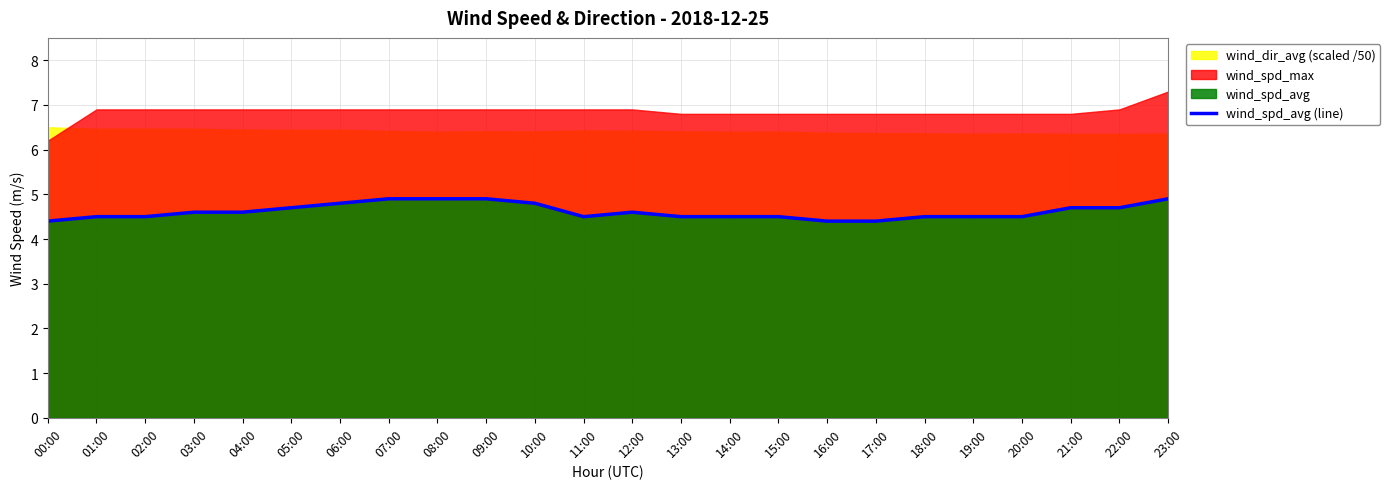

The wind_spd_avg (line) series shows 4.9 at 09:00. True or false?

True